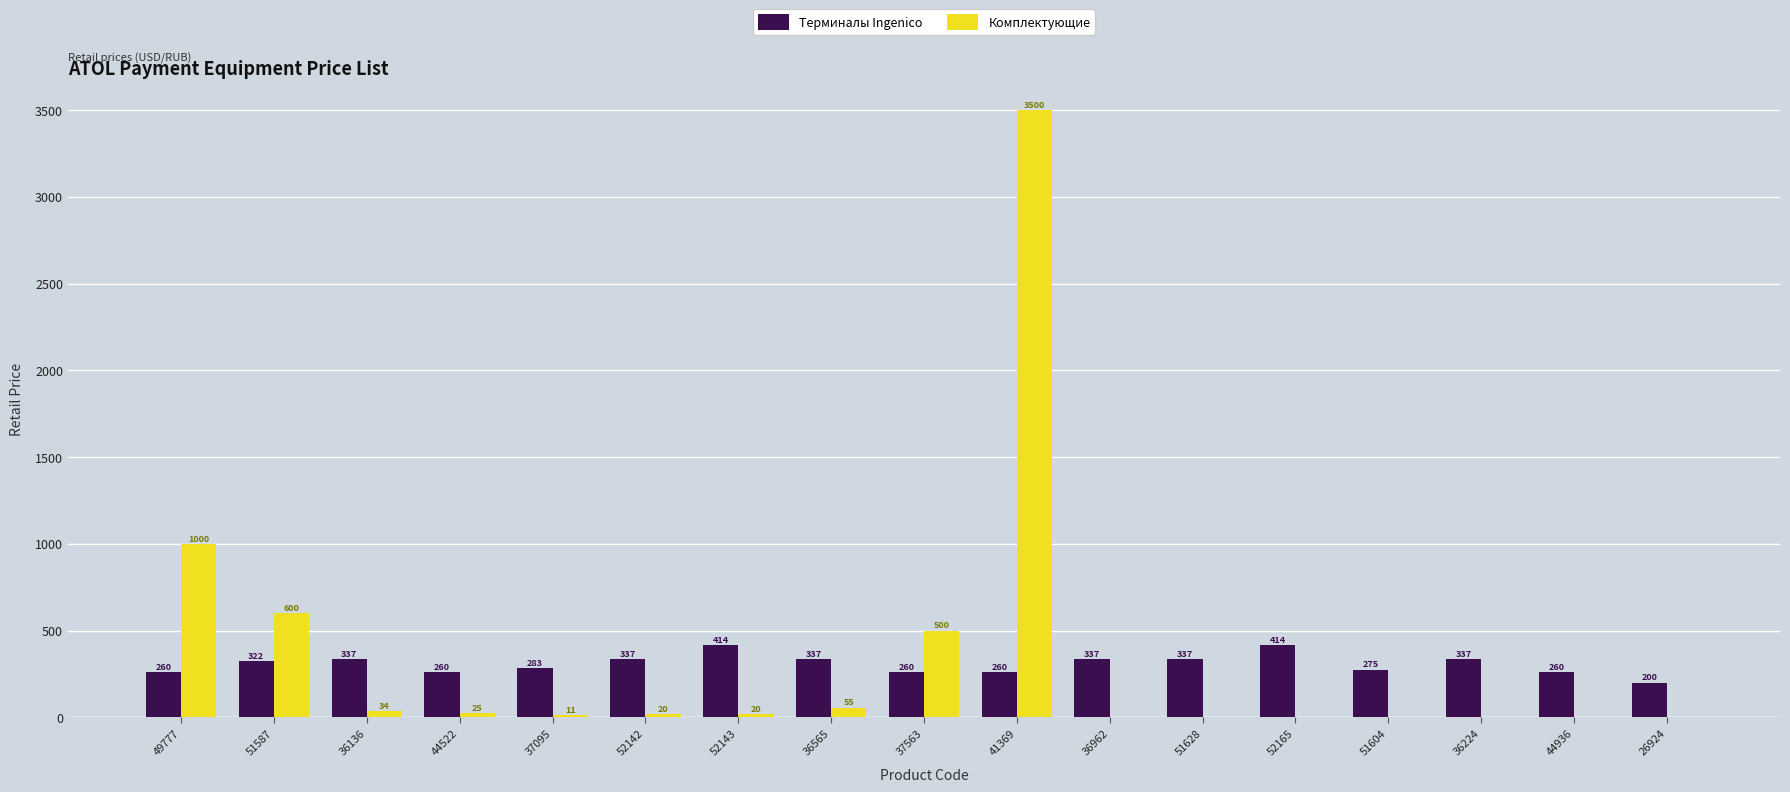

Reading left to right, list all the values displayed in this chart.

Терминалы Ingenico: 49777=260	51587=322	36136=337	44522=260	37095=283	52142=337	52143=414	36565=337	37563=260	41369=260	36962=337	51628=337	52165=414	51604=275	36224=337	44936=260	26924=200
Комплектующие: 49777=1000	51587=600	36136=34	44522=25	37095=11	52142=20	52143=20	36565=55	37563=500	41369=3500	36962=0	51628=0	52165=0	51604=0	36224=0	44936=0	26924=0